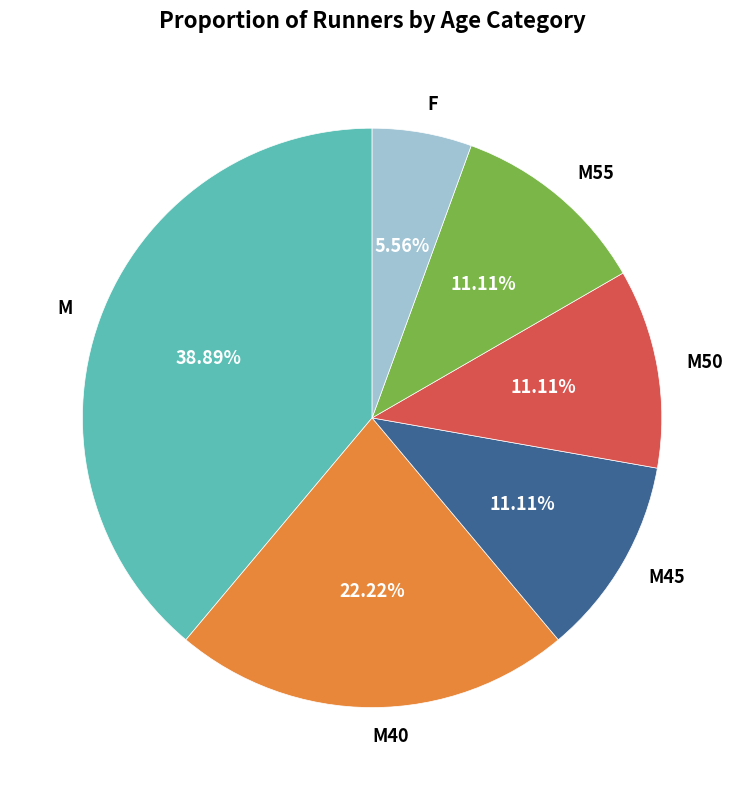

How much of the chart is everything except M50?

88.9%